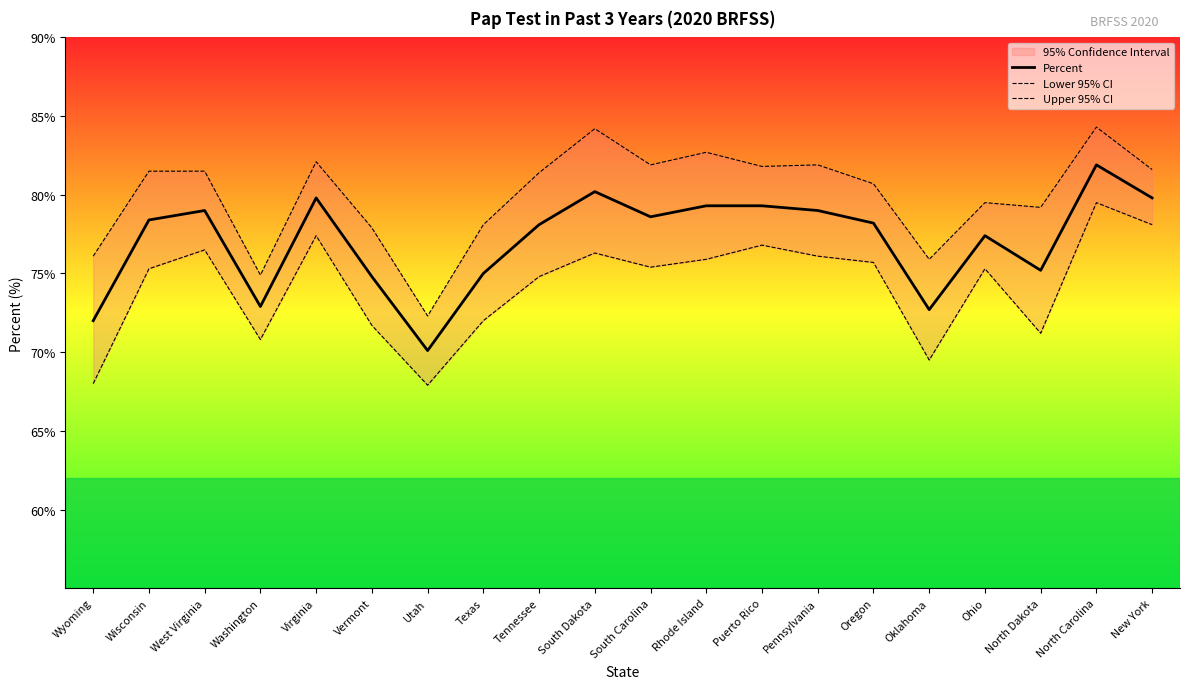

What is the spread (max minus min) of values at Wisconsin?

6.2